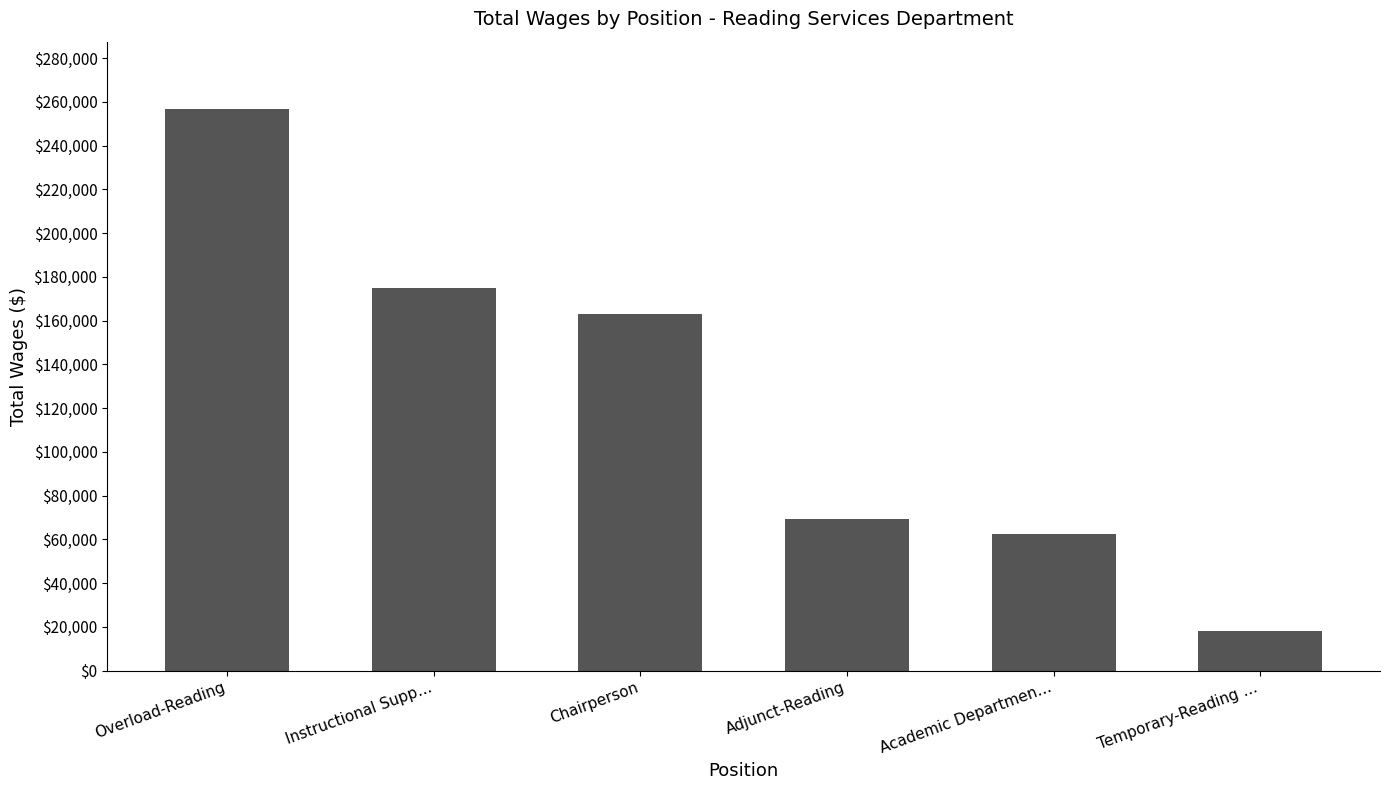

Count the number of categories in the chart.

6